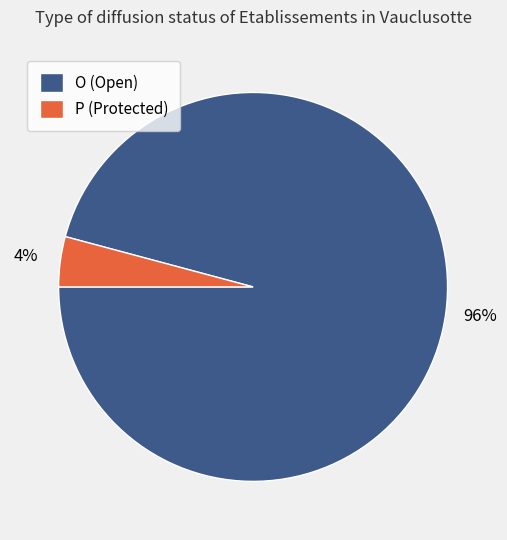

Between P (Protected) and O (Open), which is larger?

O (Open)